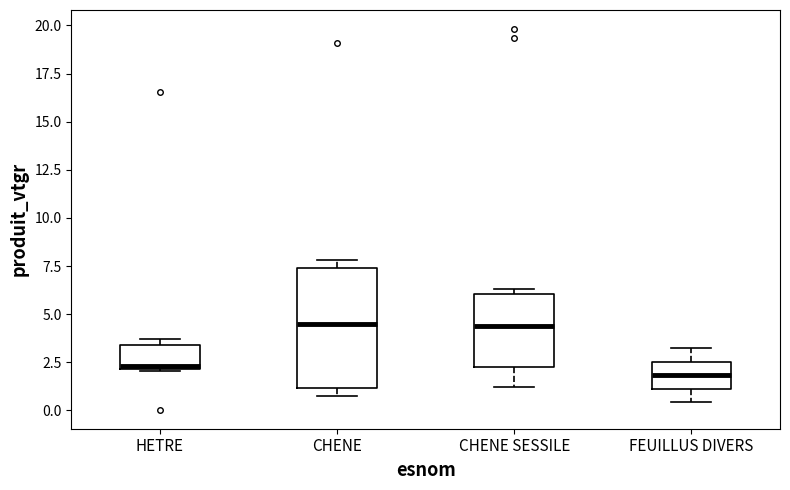

Where does the lower whisker of the box for FEUILLUS DIVERS end on the y-axis? The values are not printed on the chart, so give them approximately, as read against the axis.

0.5